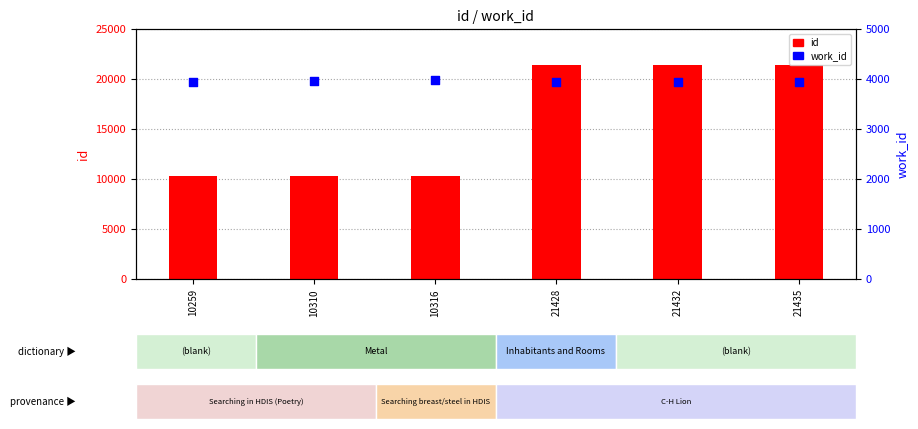

Which series contains the lowest Y value?

work_id